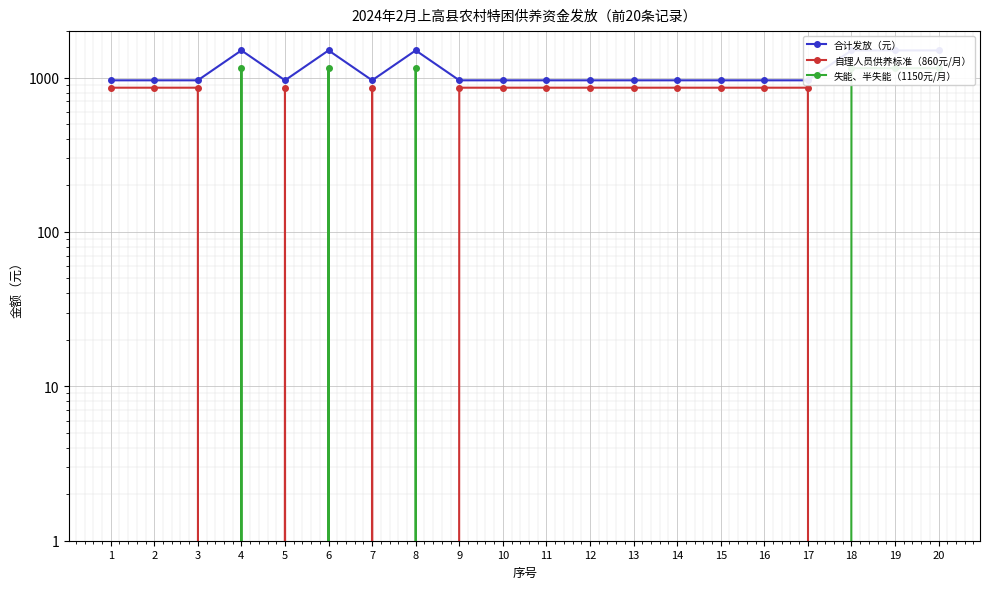

What is the total value across all series at 17?

1820